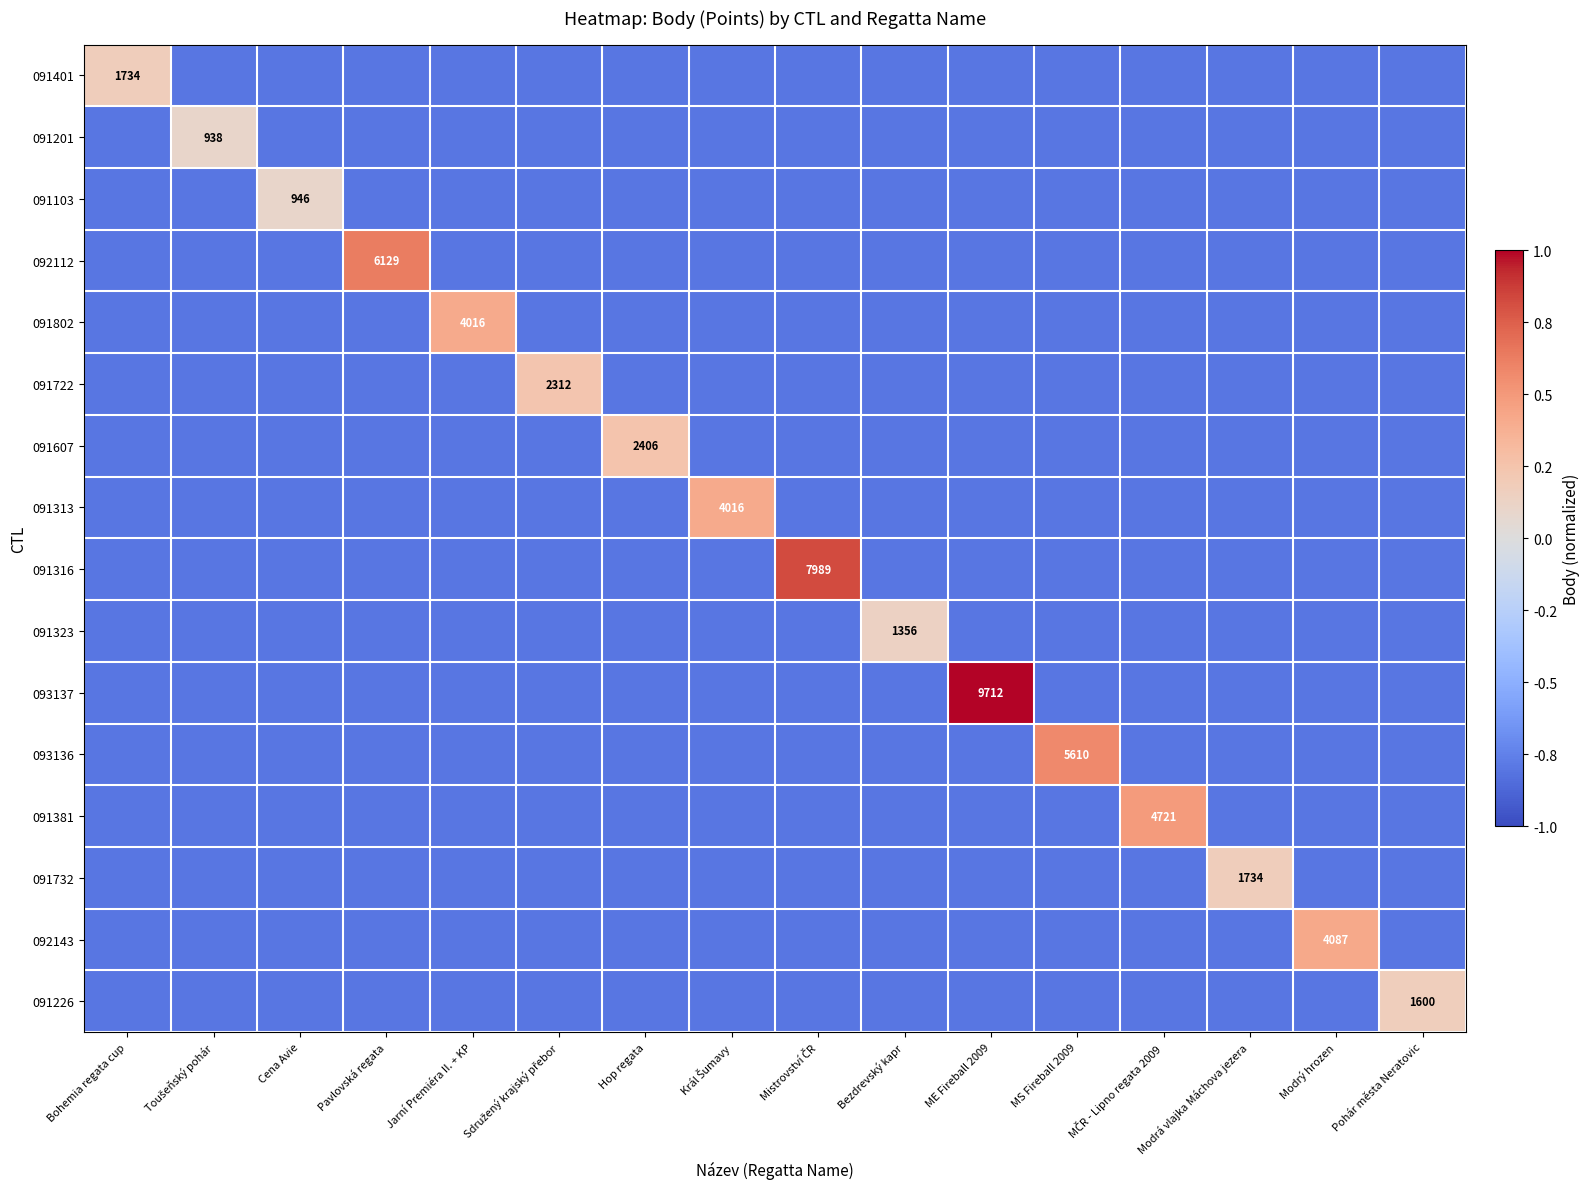

How many values in 091802 are below zero?

15